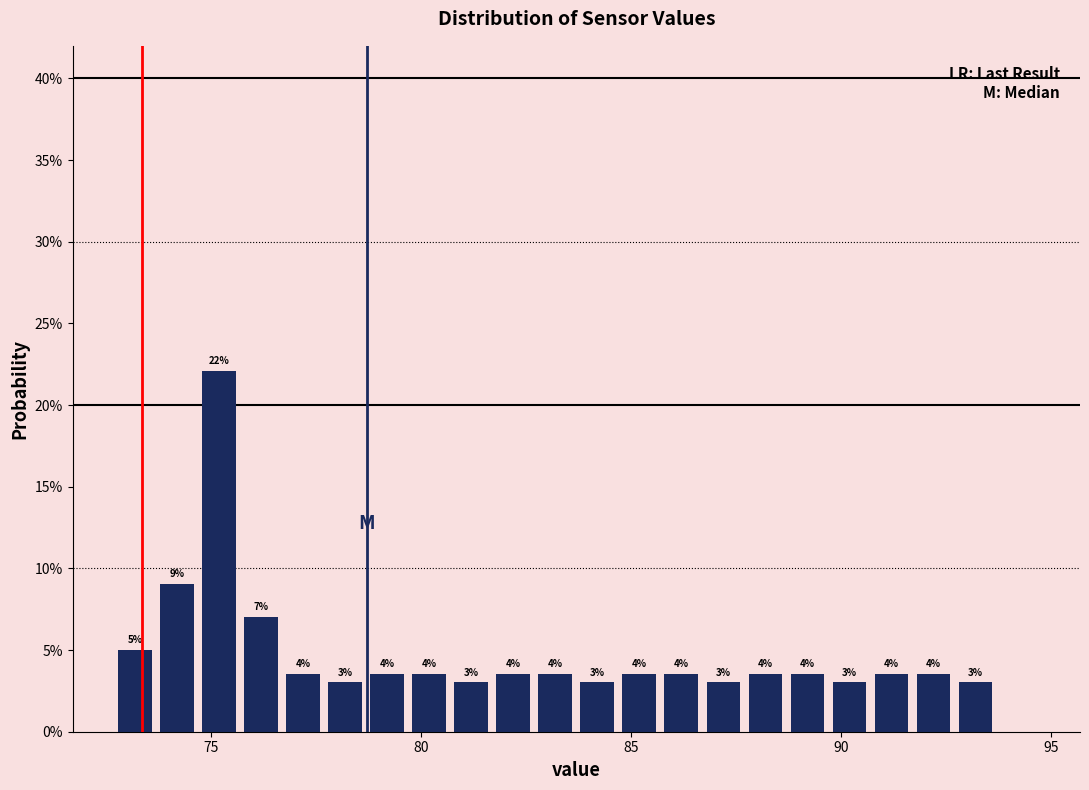

Around what value on the x-axis is the tallest bar? Give the approximate position of its centre, as read against the axis.

75.0